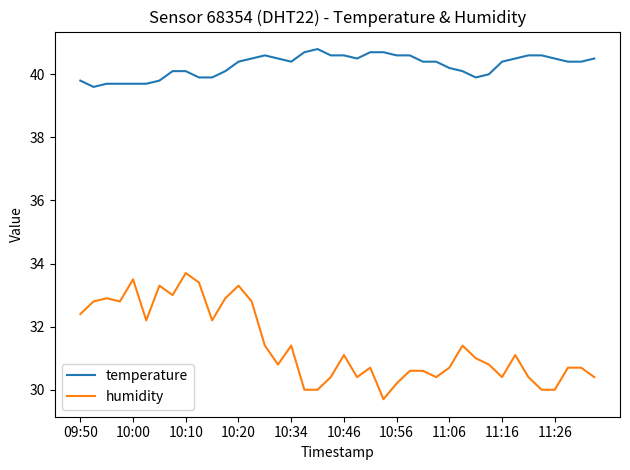

Which series has the largest total across all categories?

temperature